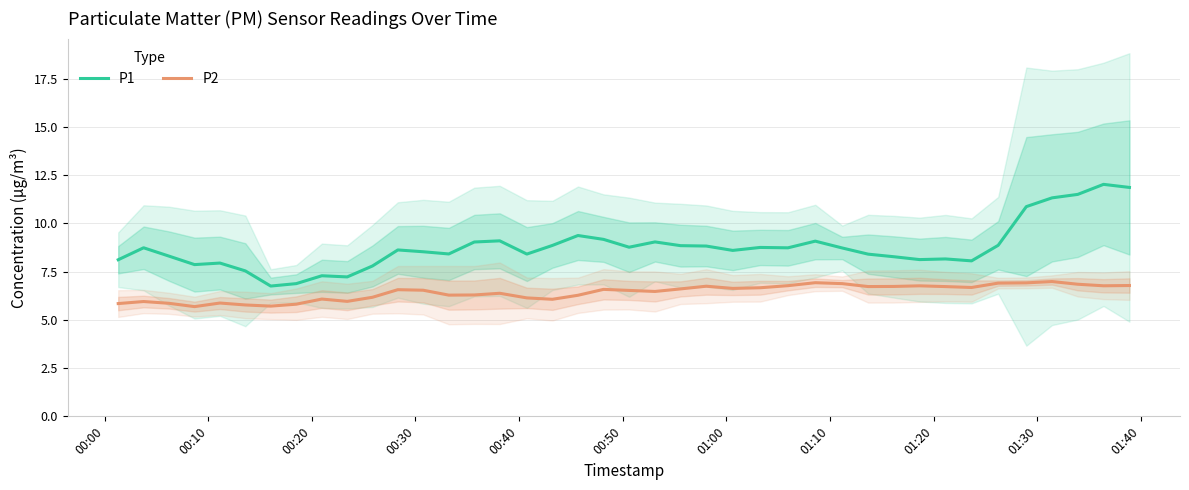

What is the average value of the P1 series?

8.8